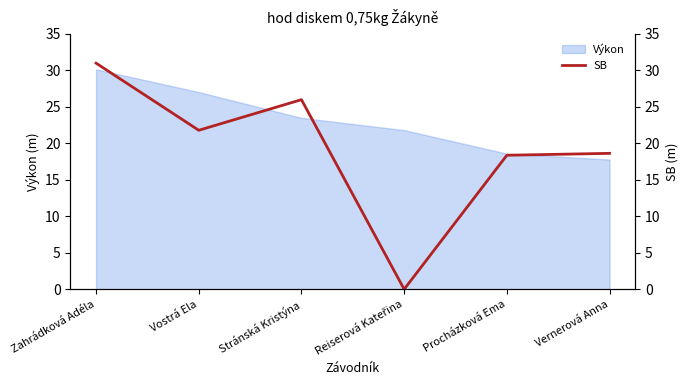

Reading left to right, what are all the values shown in this chart?

31.0	21.8	26.0	0.0	18.4	18.6